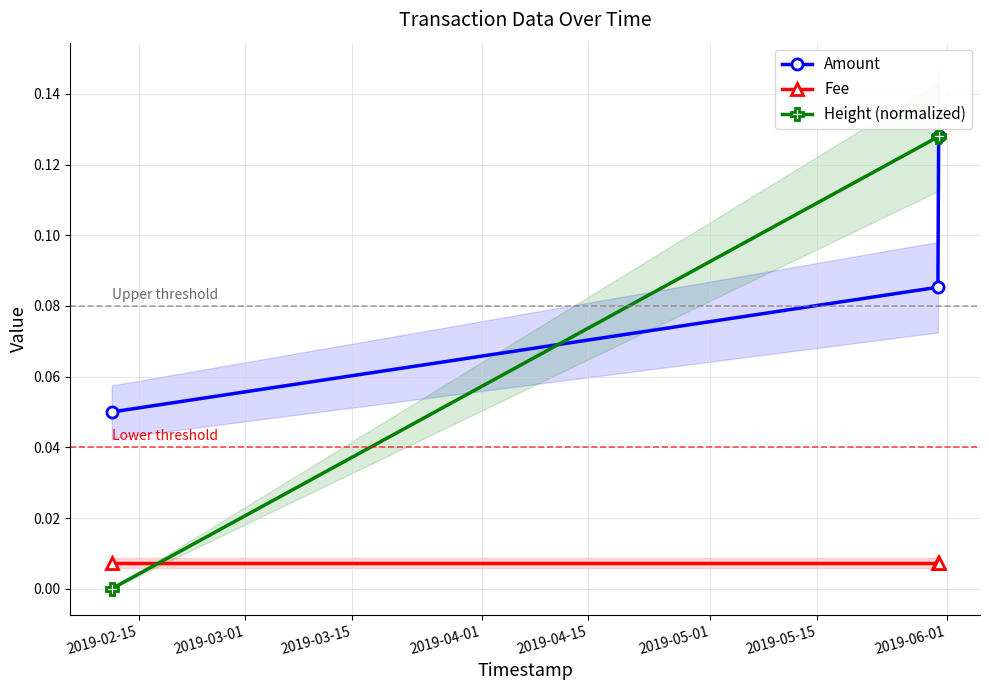

How many lines are shown in the chart?

3